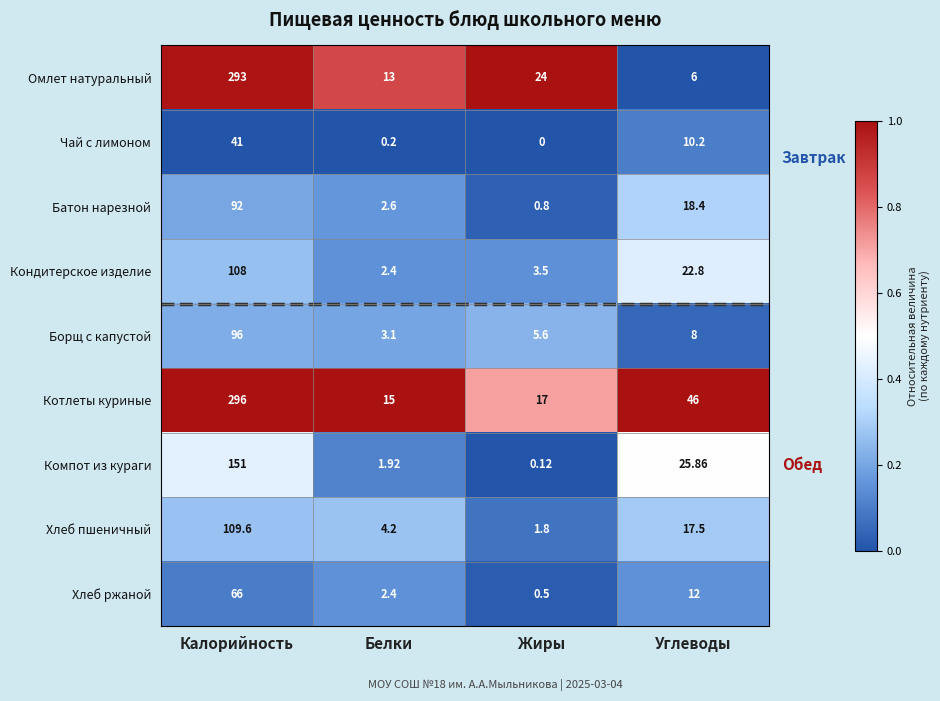

Which category has the lowest value in the Борщ с капустой series?

Белки